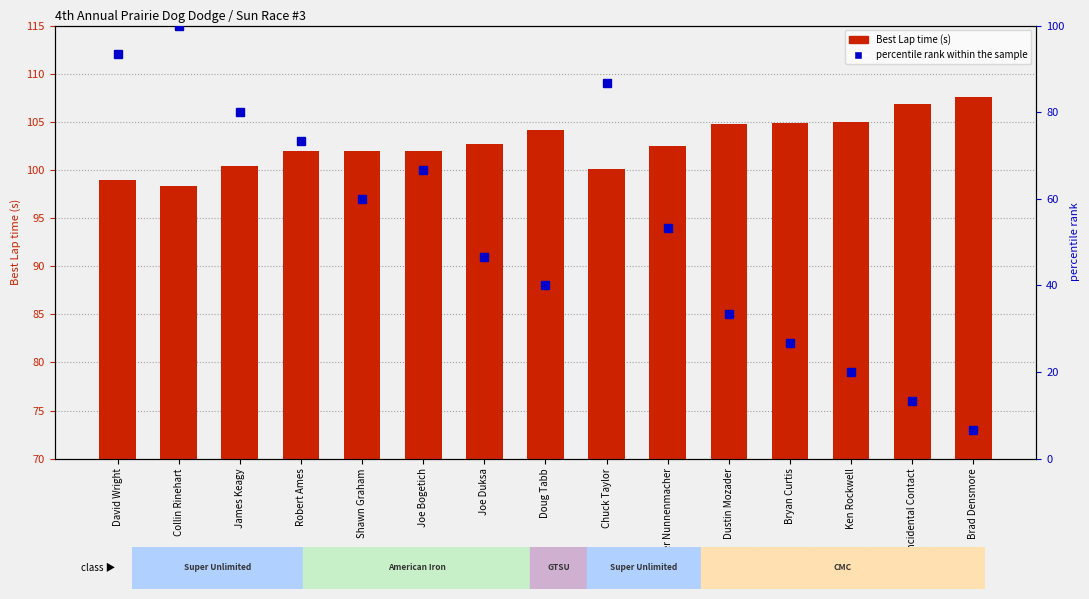

At which label does Best Lap time reach its minimum?

Collin Rinehart